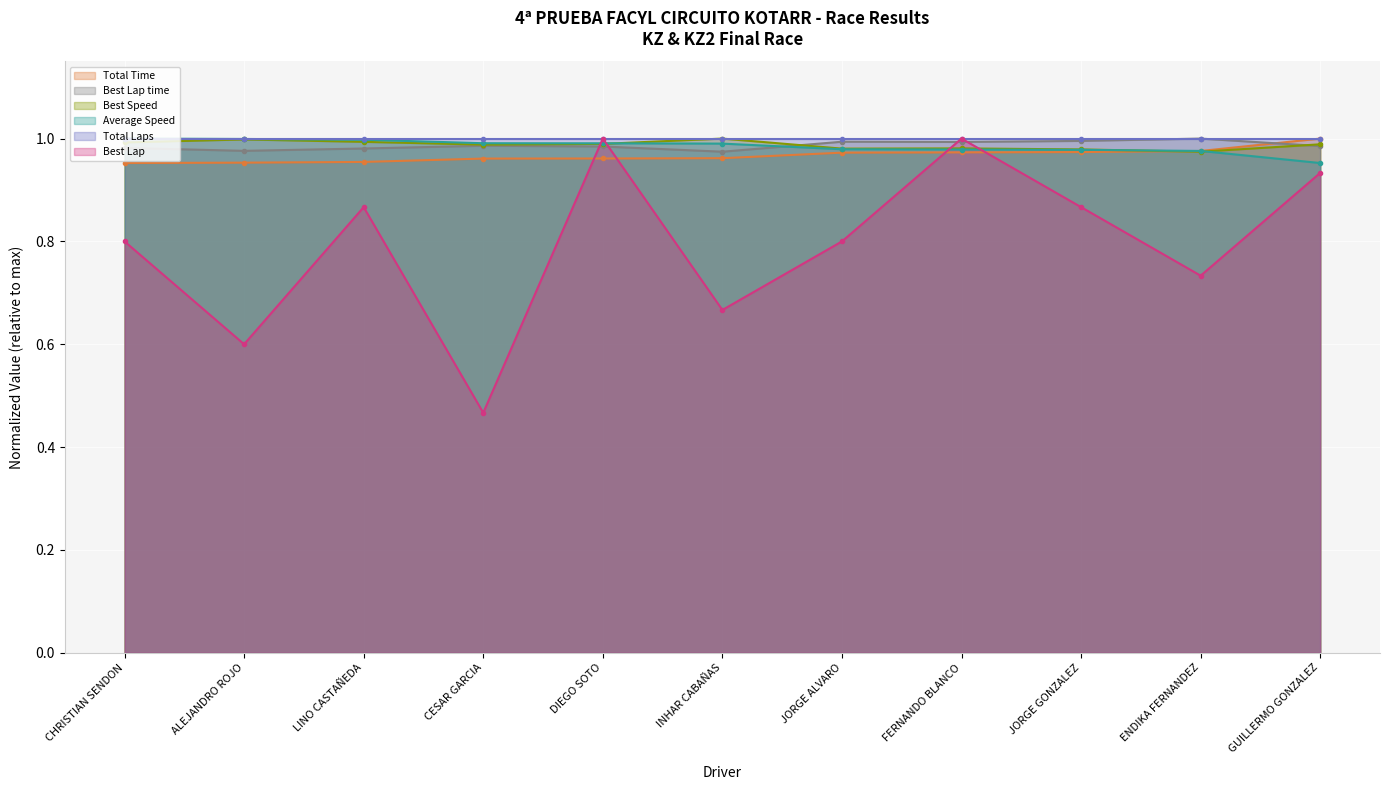

Is the value of Best Lap time at CESAR GARCIA greater than the value of Best Lap at LINO CASTAÑEDA?

Yes